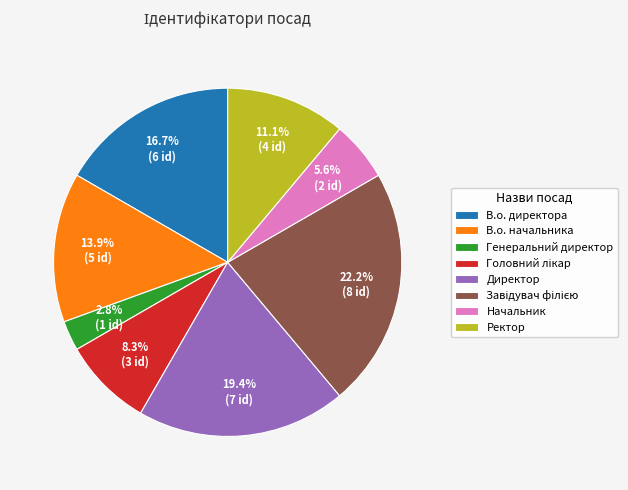

To the nearest percent, what is the difference between the largest and smallest slice percentages?

19%